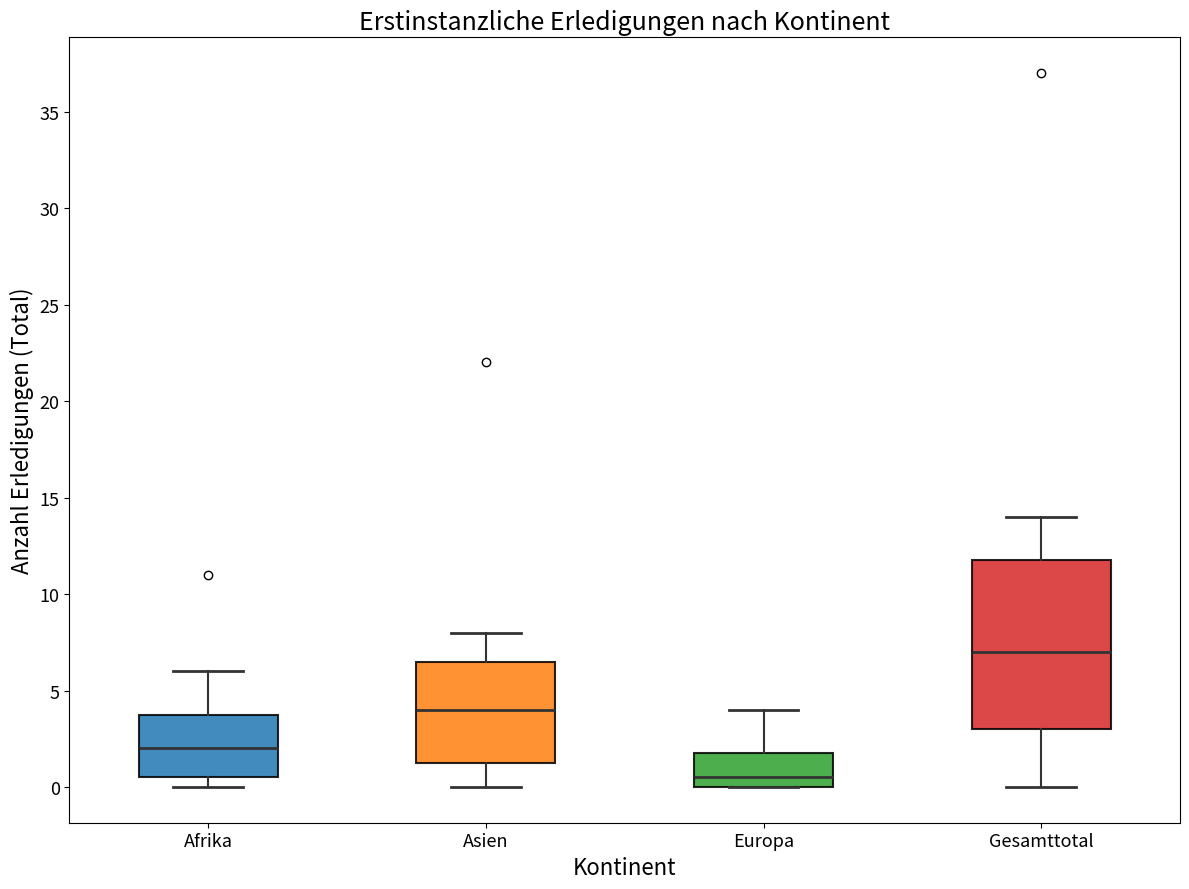

Which box has the highest median line?

Gesamttotal